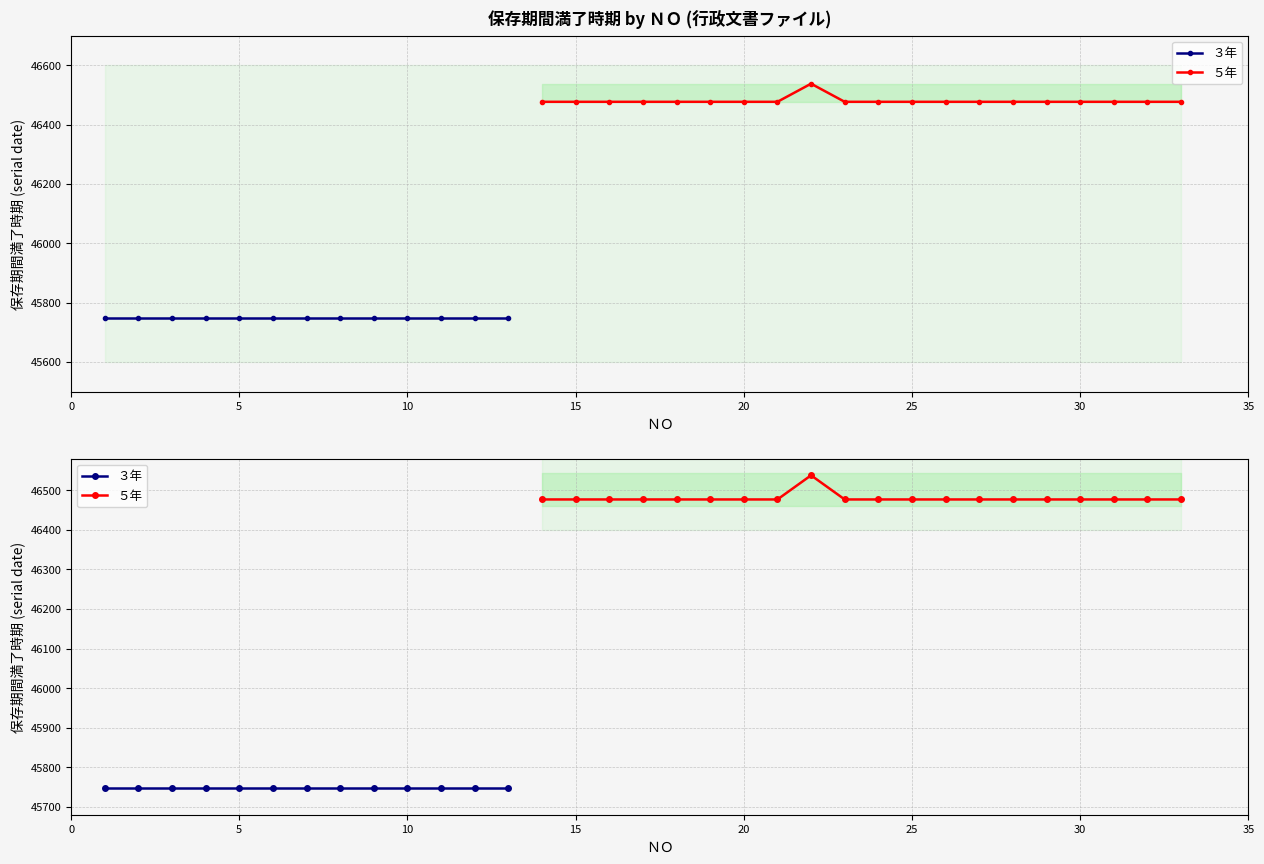

True or false: the data shows 82520 at 15.

False